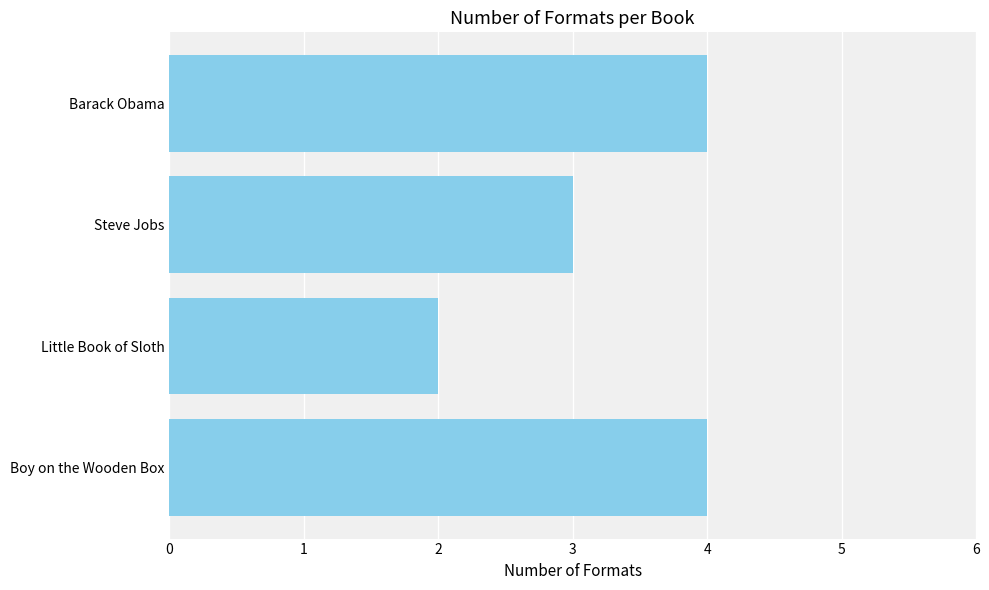

Read the value at Barack Obama.

4